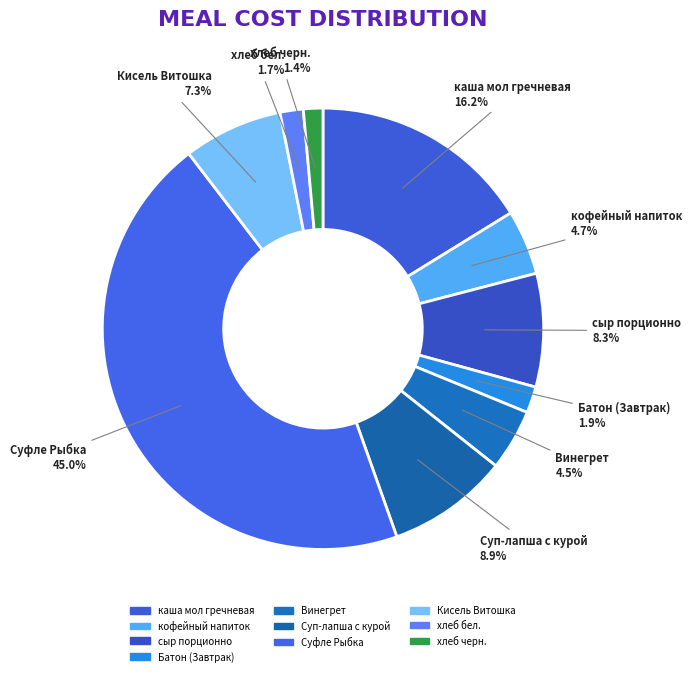

What percentage is the кофейный напиток slice, to the nearest percent?

5%